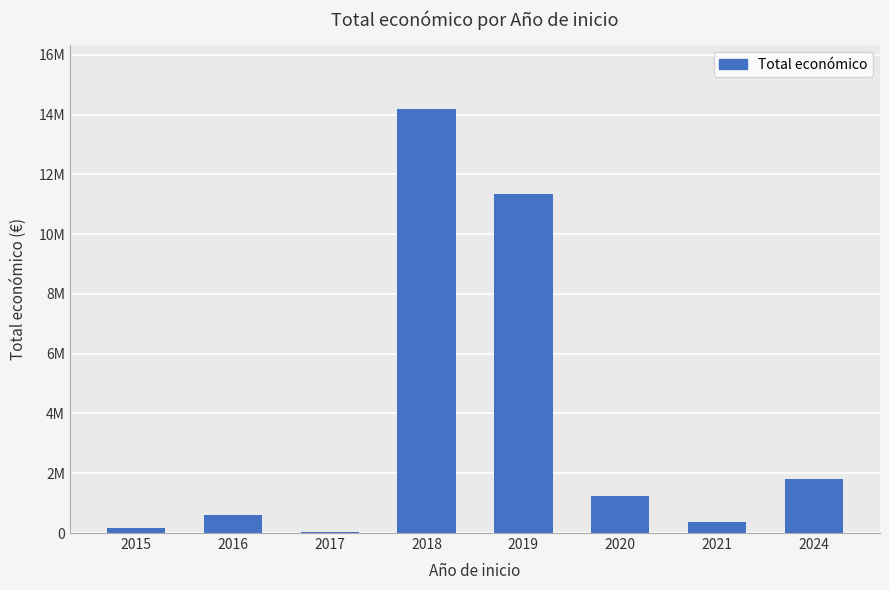

Read the value at 2019, to the nearest 50.

11350900